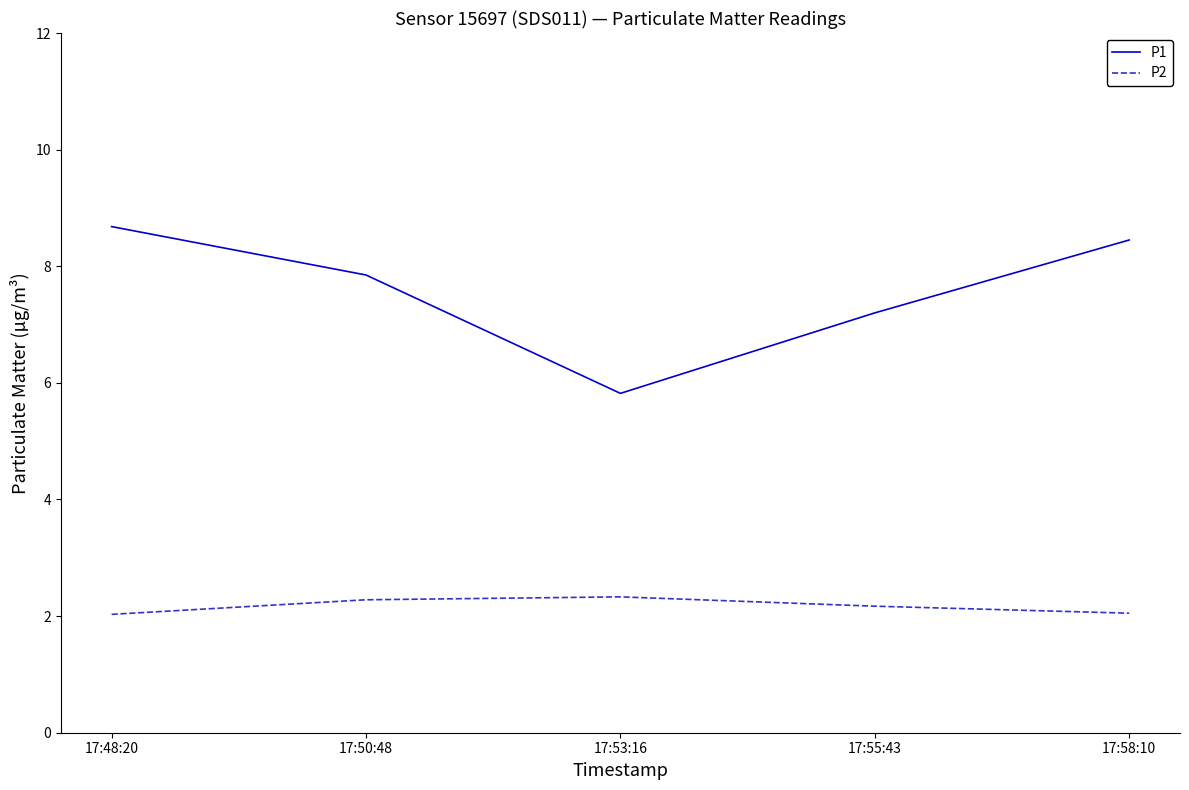

Is the value of P2 at 17:53:16 greater than the value of P1 at 17:48:20?

No